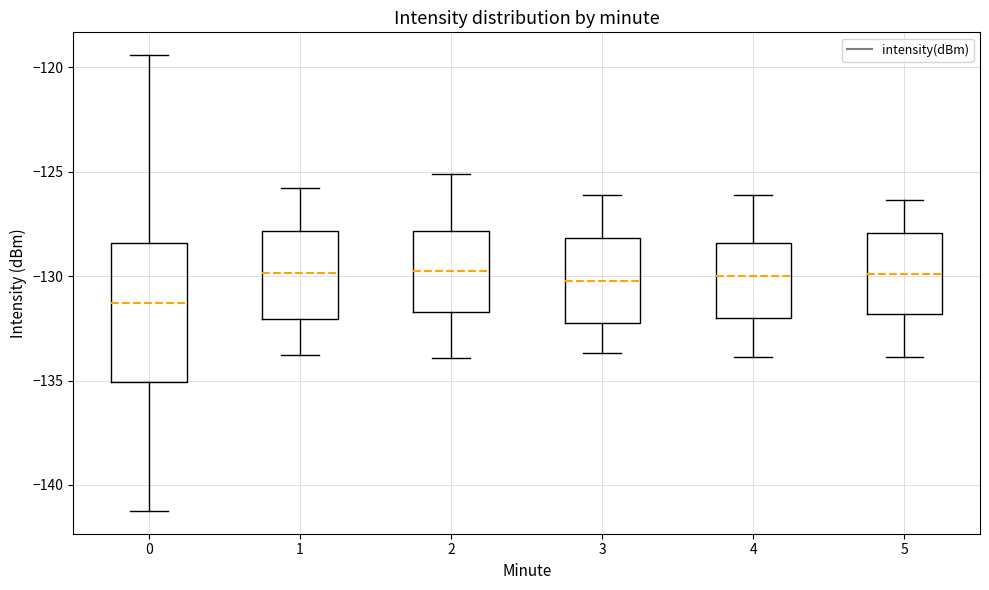

Reading left to right, read every box against the y-axis: the position of its median line, the range the box covers, and the ends of its whiskers. The values are not printed on the chart, so give them approximately, as read against the axis.

0: median -131.5, box -135.0 to -128.5, whiskers -141.0 to -119.5
1: median -130.0, box -132.0 to -128.0, whiskers -134.0 to -126.0
2: median -129.5, box -131.5 to -128.0, whiskers -134.0 to -125.0
3: median -130.0, box -132.0 to -128.0, whiskers -133.5 to -126.0
4: median -130.0, box -132.0 to -128.5, whiskers -134.0 to -126.0
5: median -130.0, box -132.0 to -128.0, whiskers -134.0 to -126.5